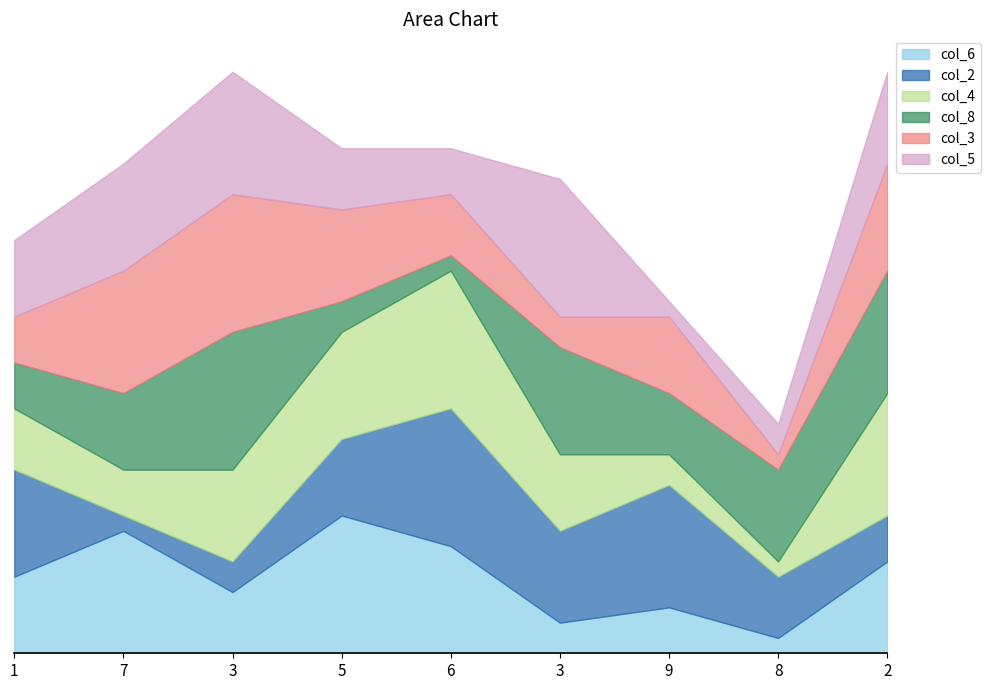

At which label does col_3 first exceed 5?

7